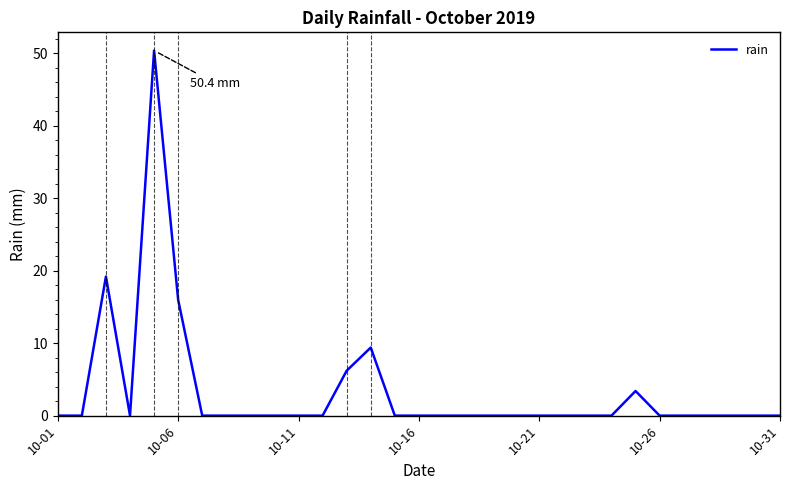

How many series are shown in this chart?

1